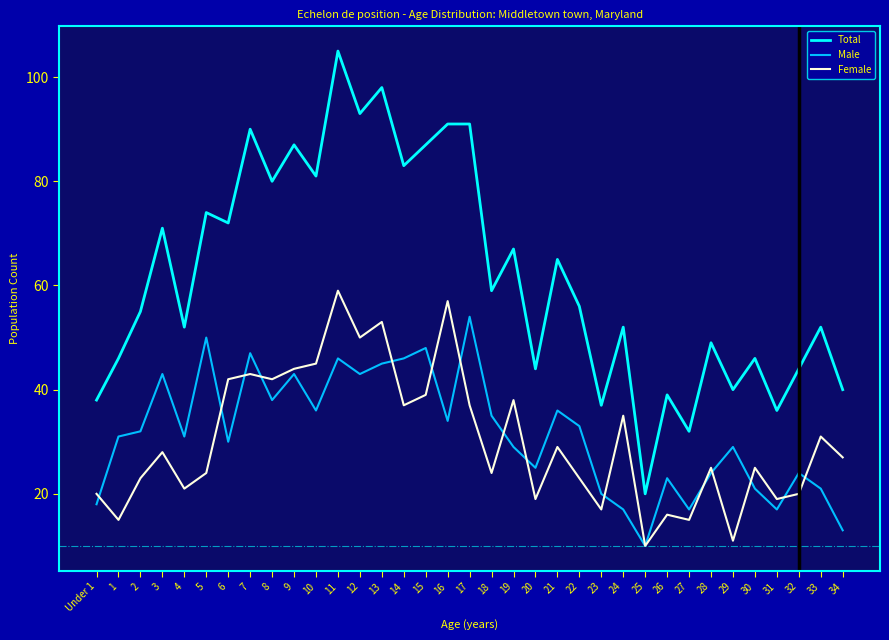

Is the value of Female at 3 greater than the value of Male at 13?

No